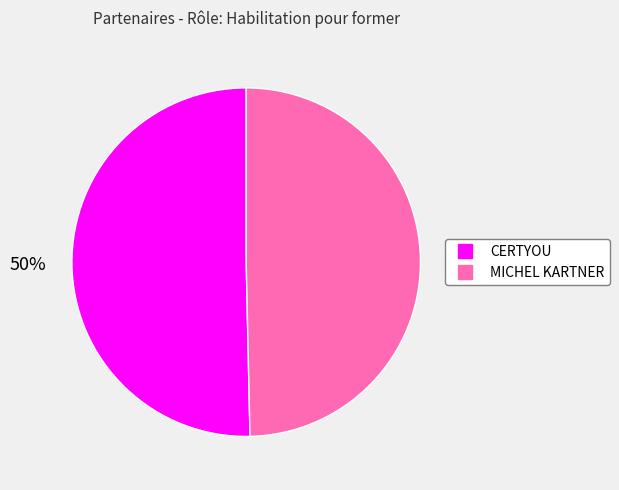

To the nearest percent, what is the combined percentage of CERTYOU and MICHEL KARTNER?

100%